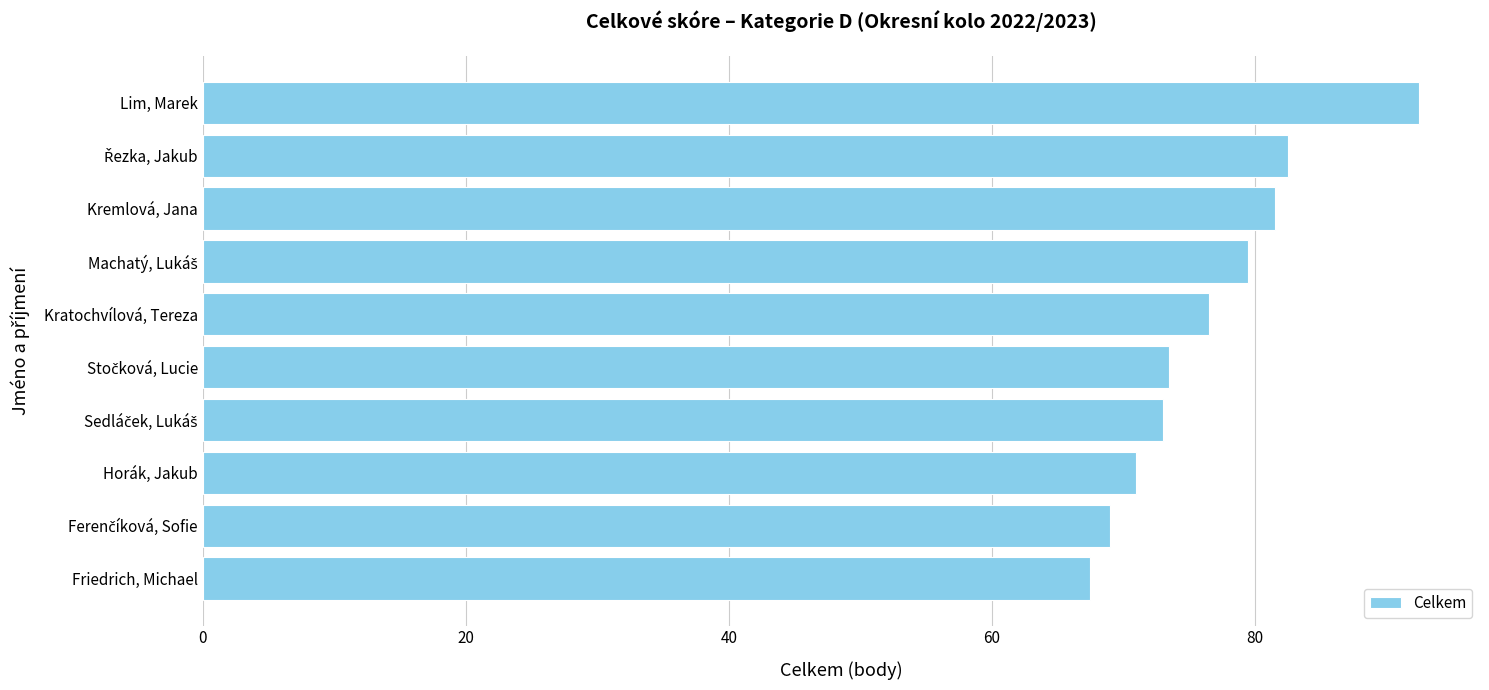

What is the value of the 5th bar from the top?

76.5